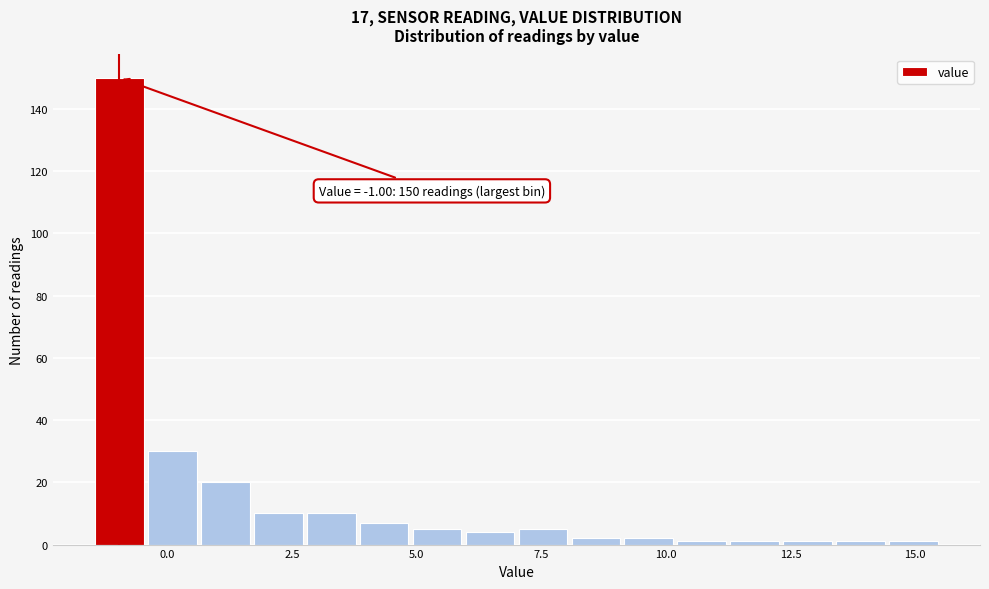

Read against the x-axis, roughly where is the centre of the tallest bar?

-1.0